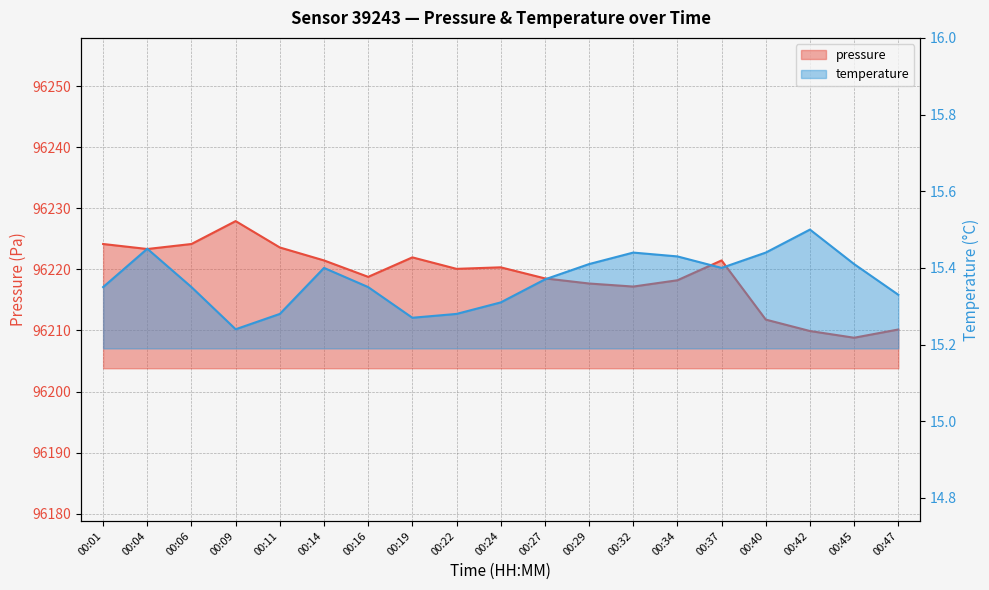

What is the maximum value shown in the chart?

96227.9